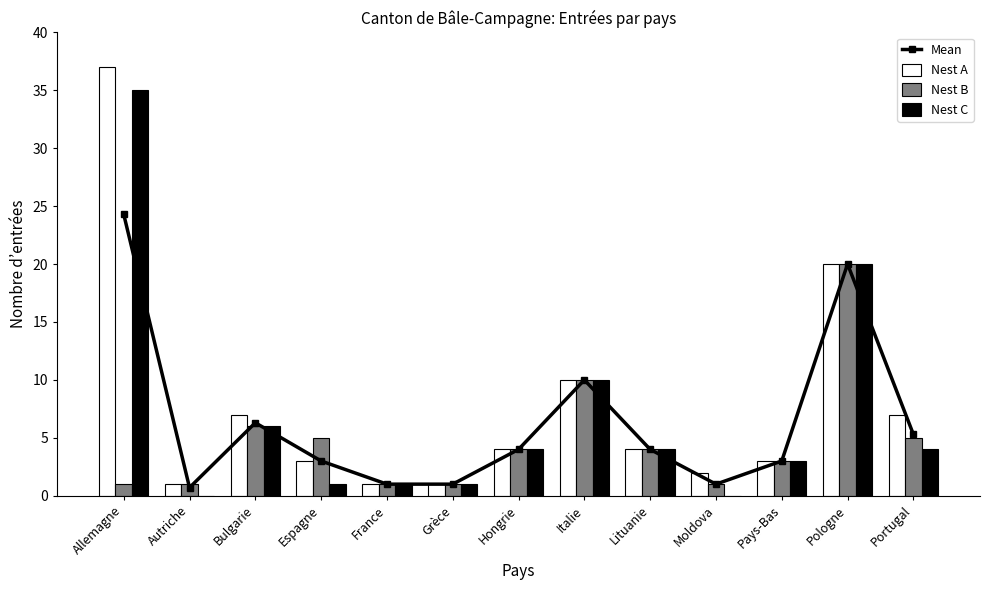

What is the total value across all series at Hongrie?

16.0